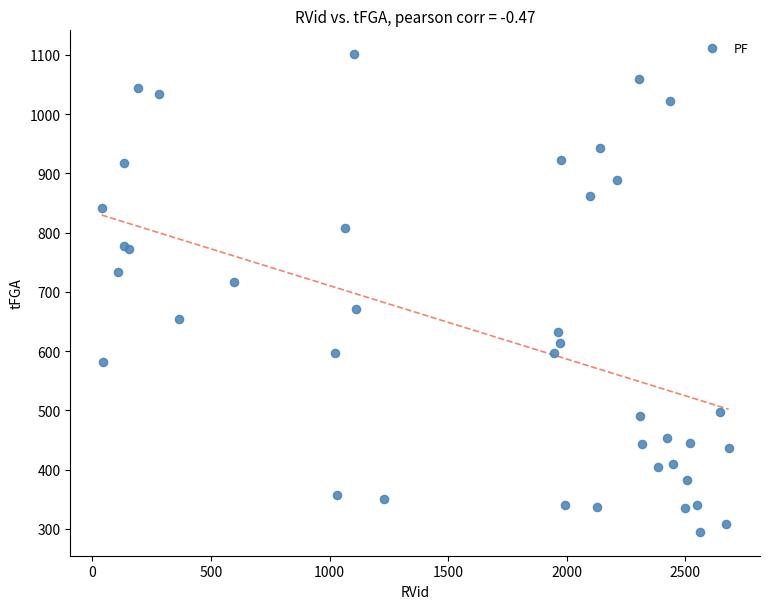

What Y value in the scatter plot is closest to 698?

716